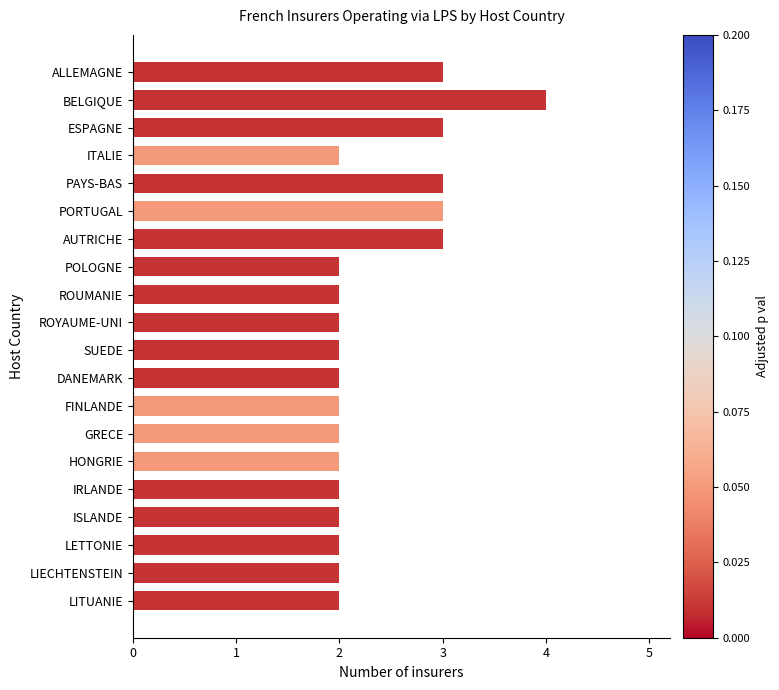

Which label corresponds to the largest value in the chart?

BELGIQUE